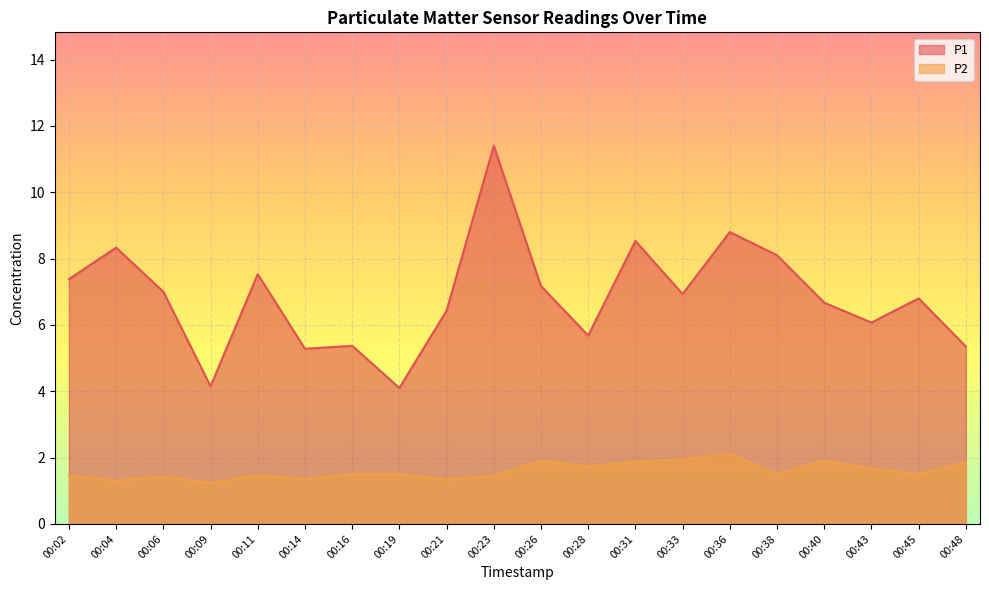

Reading left to right, what are all the values shown in this chart?

P1: 7.4	8.3	7.0	4.2	7.5	5.3	5.4	4.1	6.4	11.4	7.2	5.7	8.5	6.9	8.8	8.1	6.7	6.1	6.8	5.3
P2: 1.4	1.3	1.4	1.2	1.5	1.4	1.5	1.5	1.3	1.4	1.9	1.7	1.9	1.9	2.1	1.5	1.9	1.7	1.5	1.9